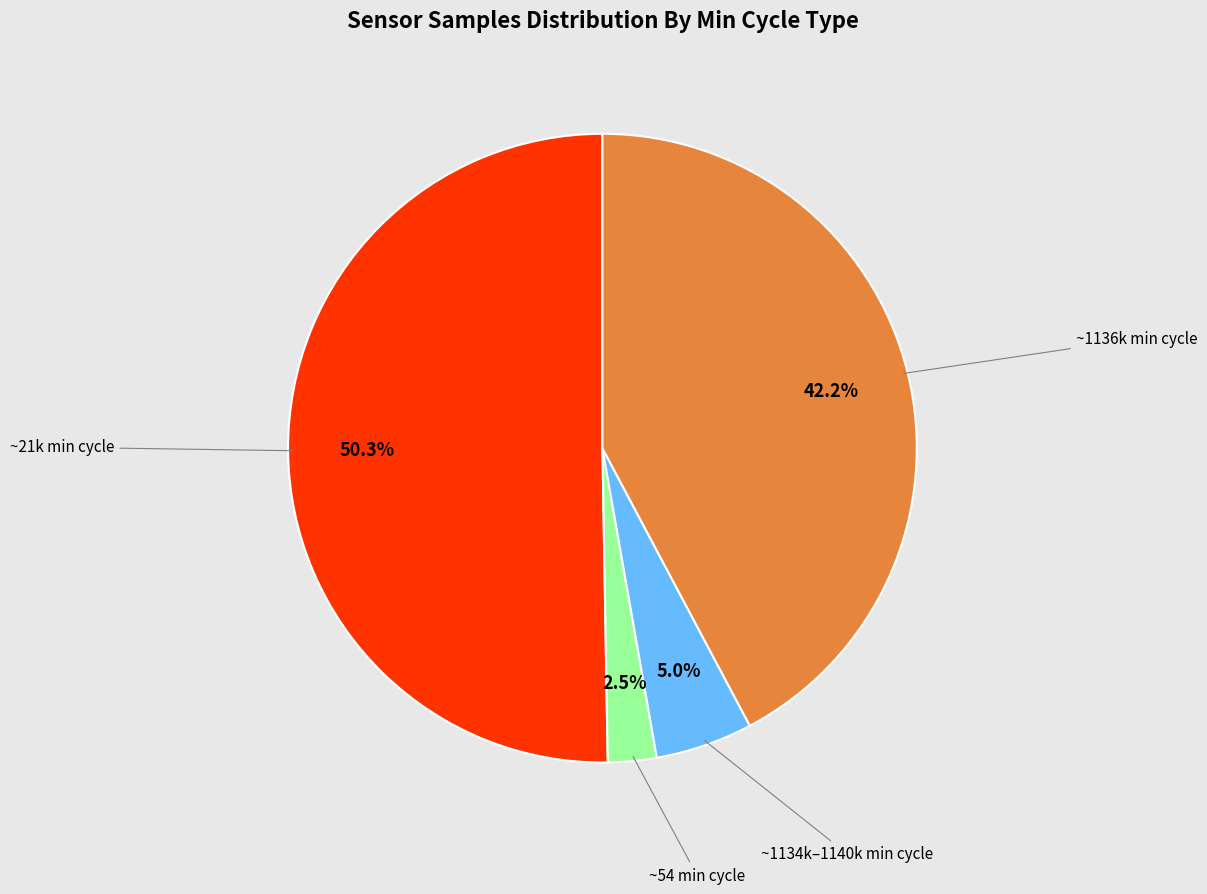

Which has a higher value, ~54 min cycle or ~21k min cycle?

~21k min cycle